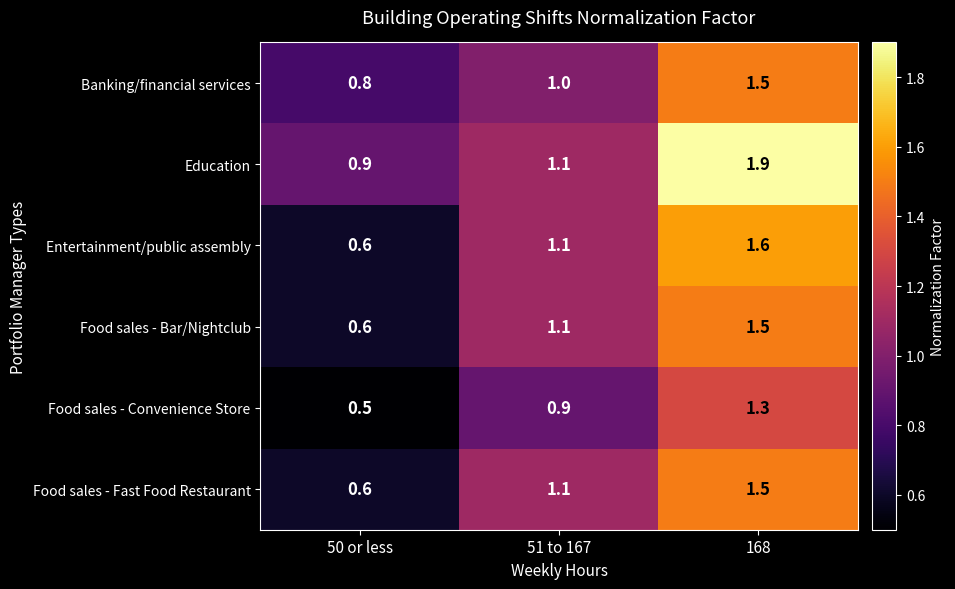

What is the difference between the Banking/financial services values at 168 and 50 or less?

0.7